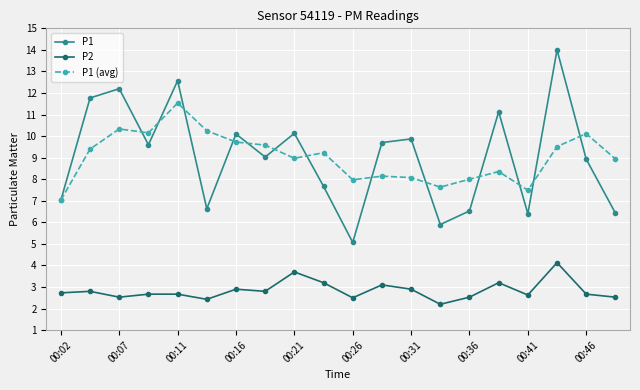

How many lines are shown in the chart?

3